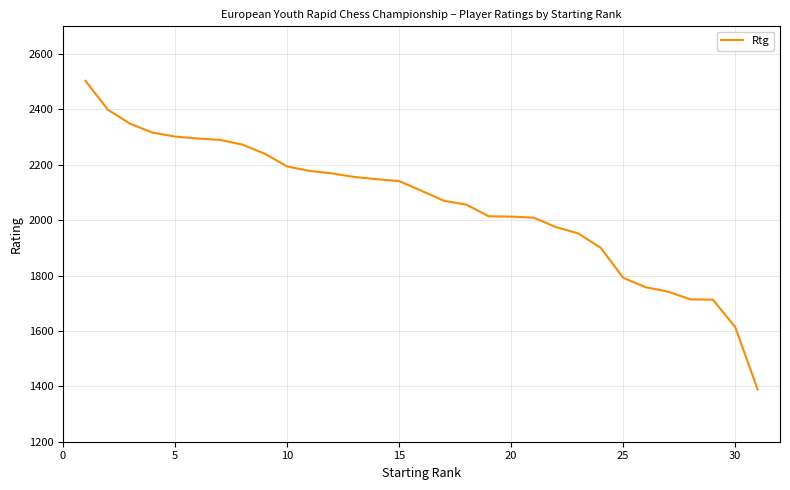

What is the difference between the maximum and minimum values?

1114